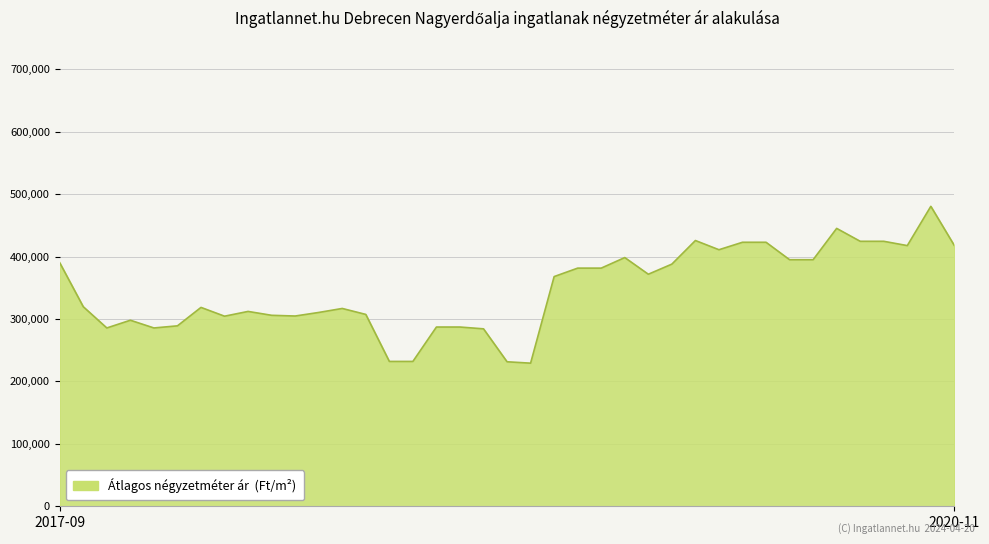

What is the smallest value displayed?

229191